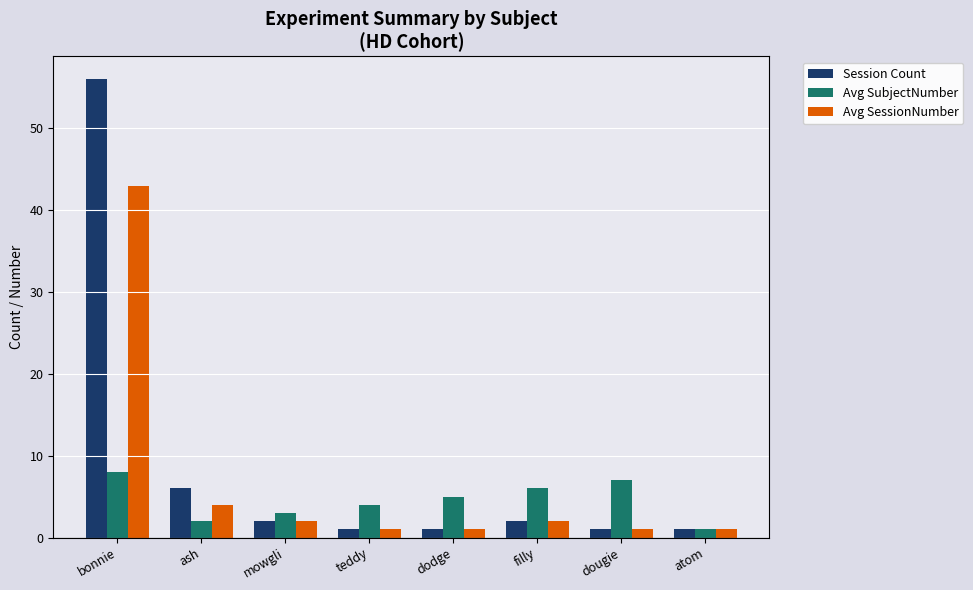

Reading left to right, what are all the values shown in this chart?

Session Count: 56	6	2	1	1	2	1	1
Avg SubjectNumber: 8	2	3	4	5	6	7	1
Avg SessionNumber: 43	4	2	1	1	2	1	1